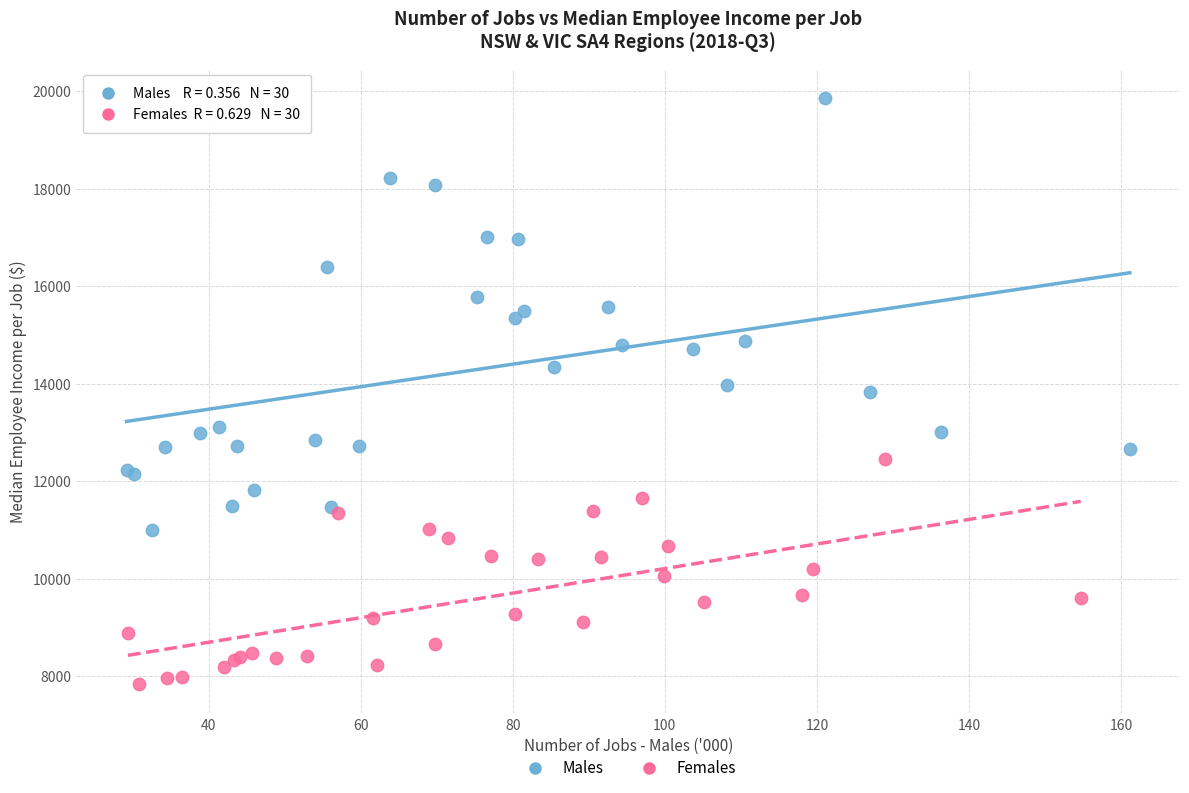

Which series reaches the maximum Y coordinate?

Males